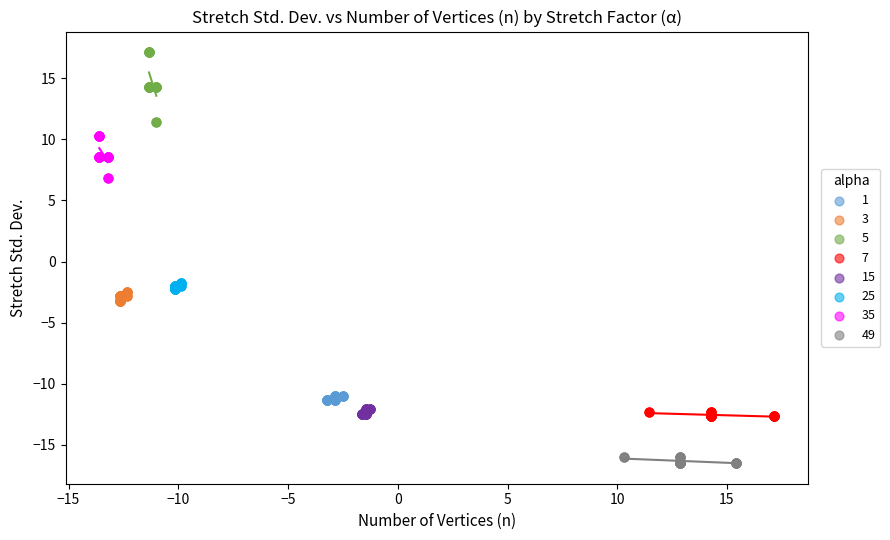

Which series has the widest spread of Y values?

5